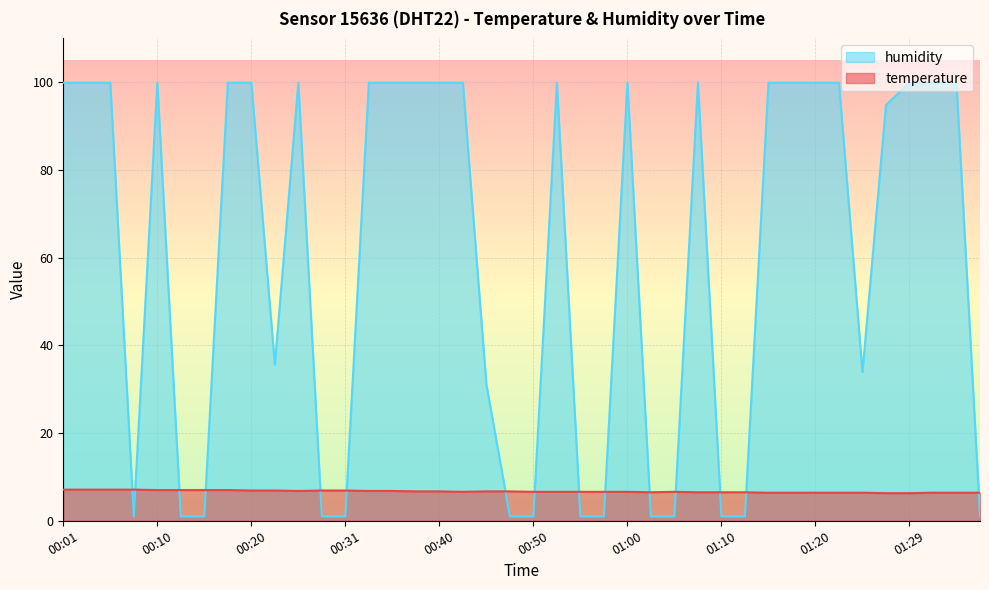

Does the chart display data point markers on the line(s)?

No